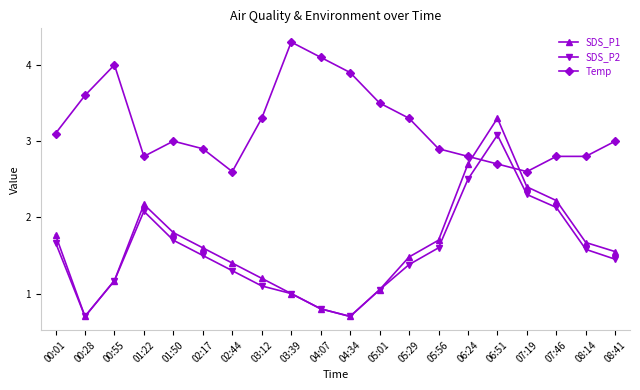

True or false: SDS_P2 has more than 1 interior local peaks.

True